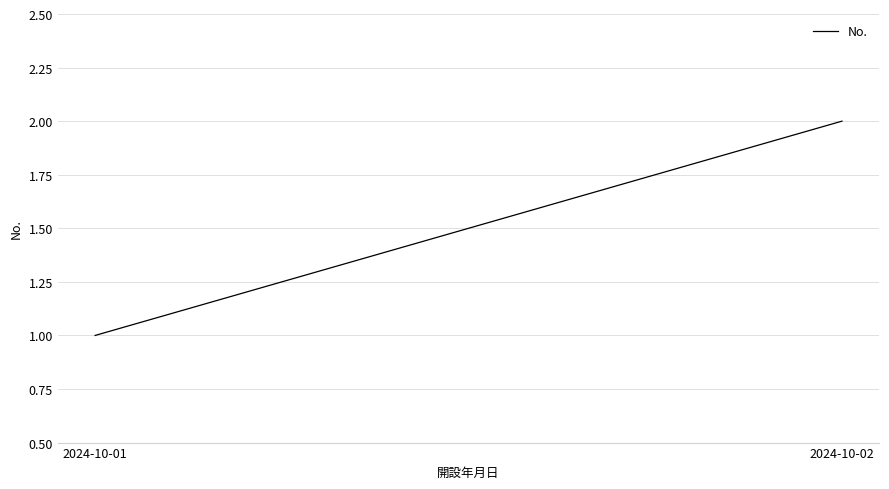

Reading left to right, what are all the values shown in this chart?

2024-10-01=1	2024-10-02=2